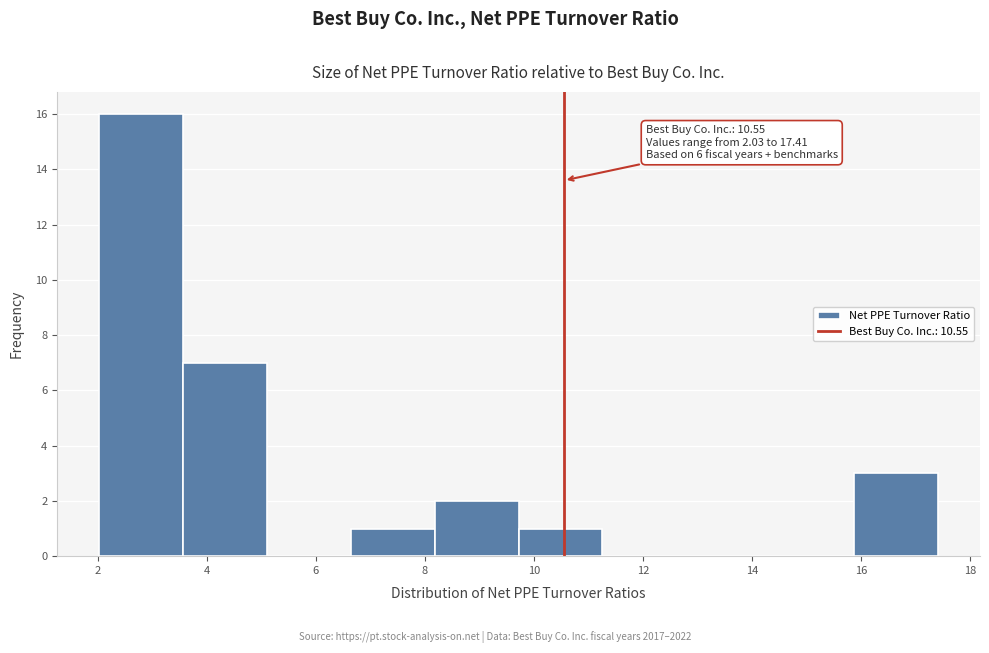

Over which range of the x-axis is the bar tallest?

2.0 to 3.6